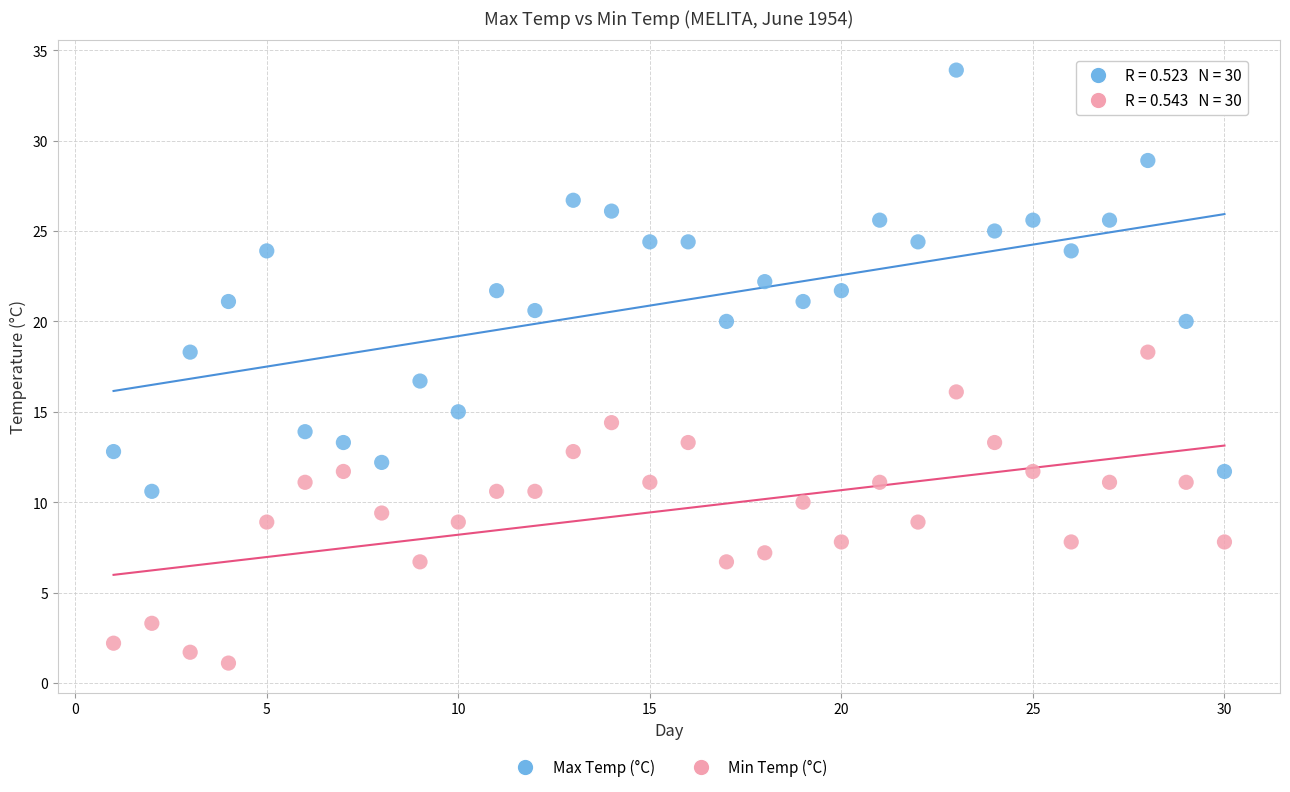

Which series reaches the maximum Y coordinate?

Max Temp (°C)